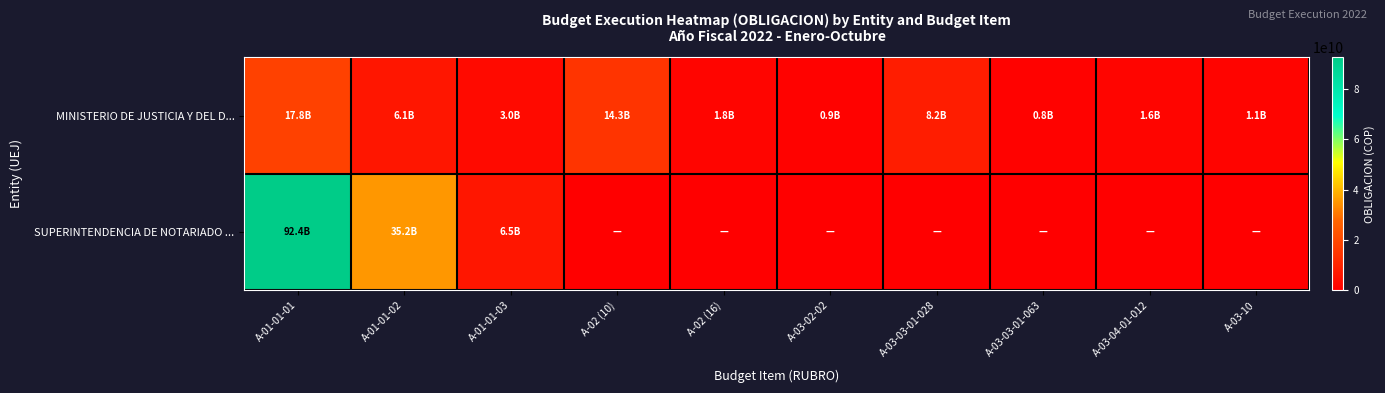

At which category does the chart reach its minimum across all series?

A-02 (10)